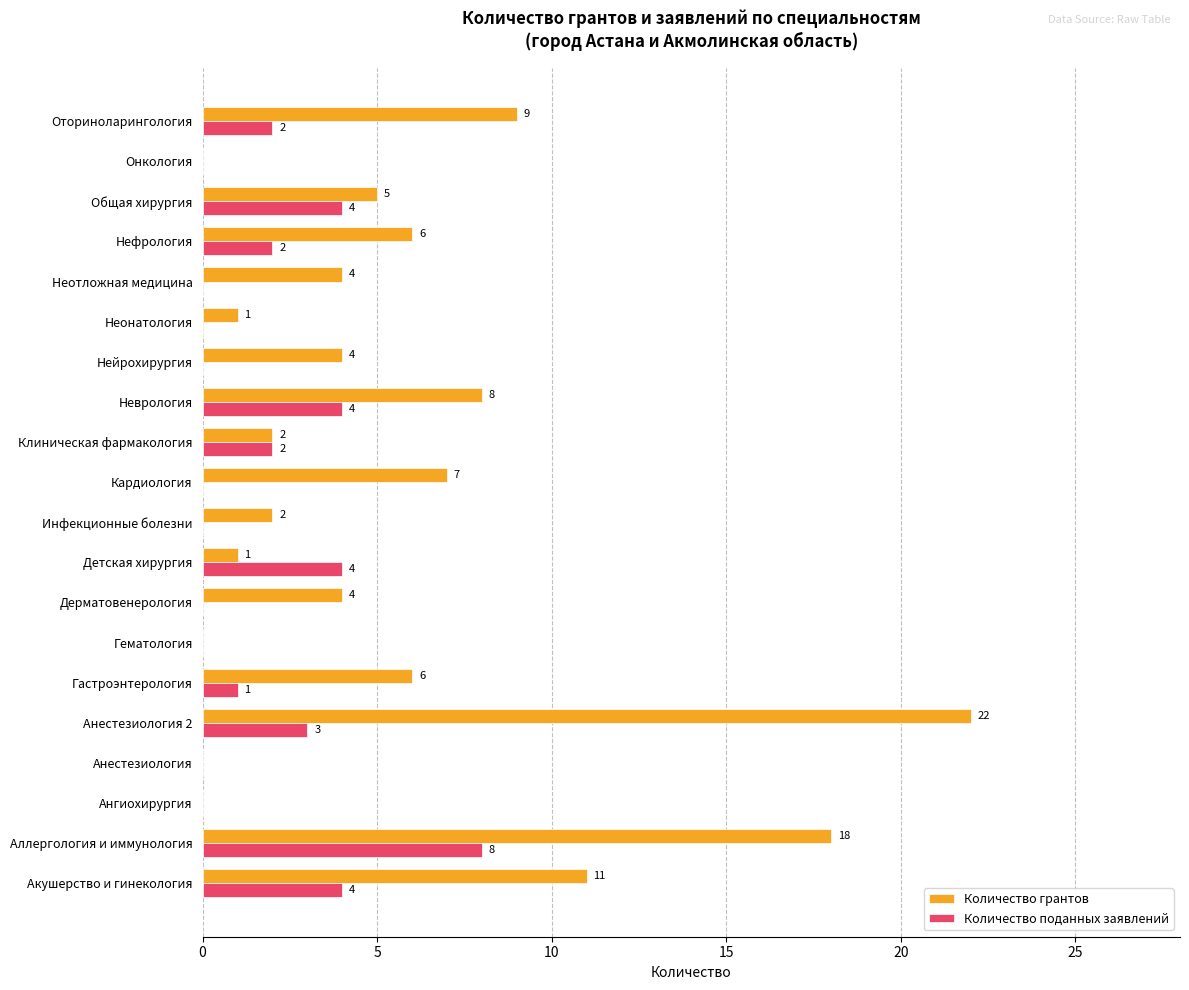

What is the sum of the Количество грантов values at Оториноларингология and Аллергология и иммунология?

27